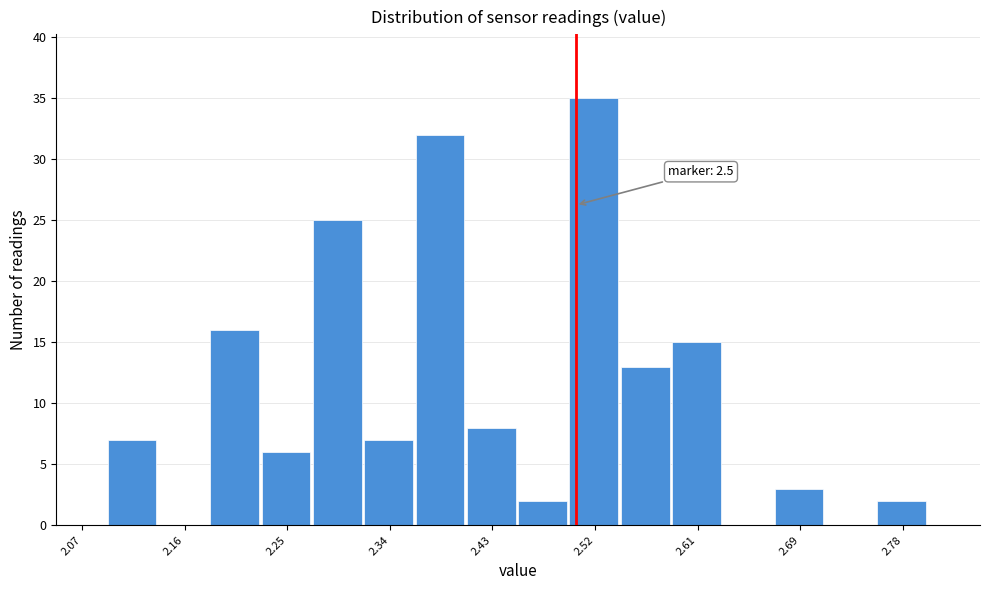

Which range on the x-axis has the tallest bar?

2.49 to 2.54